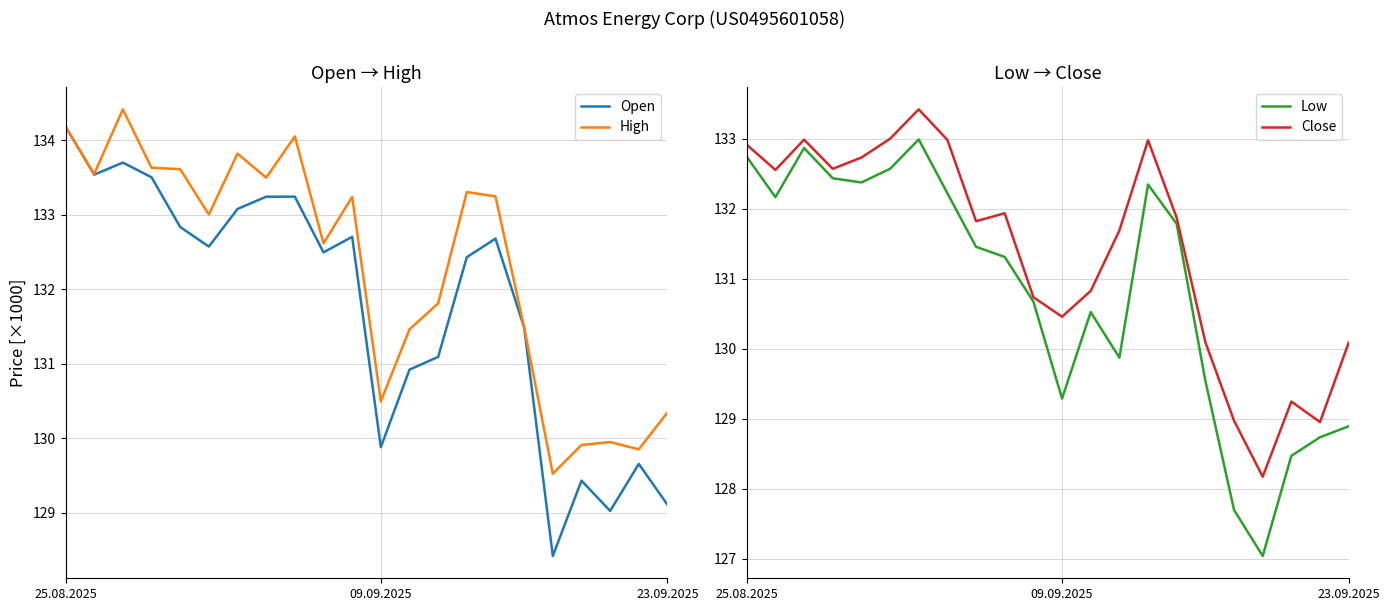

What is the lowest value of the High series?

129.5